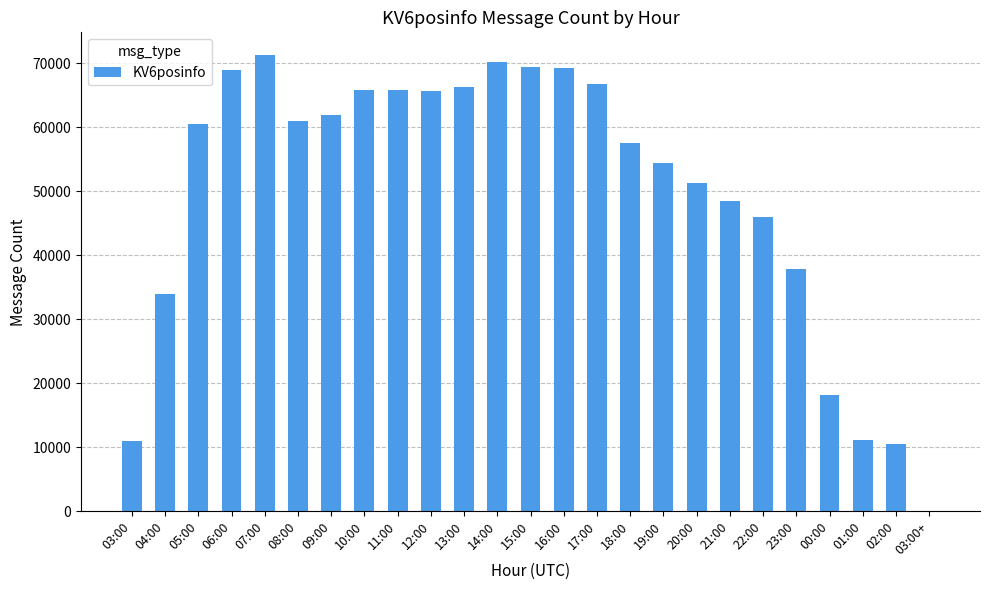

Is it true that the value at 03:00 is 11055?

True